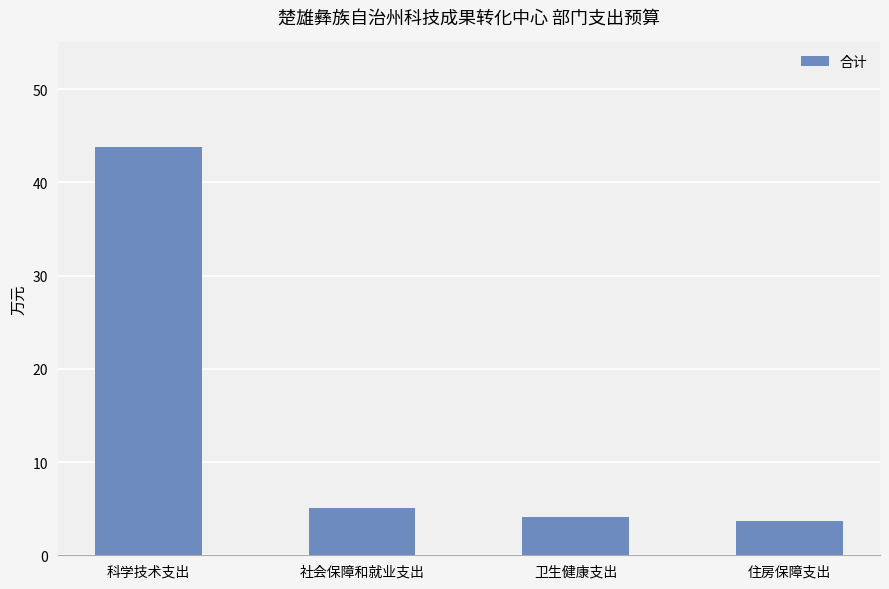

What is the value of the 2nd bar from the left?

5.1